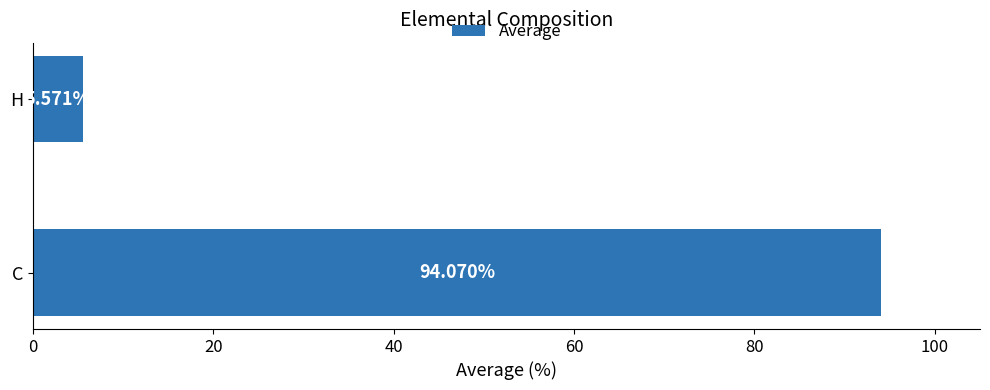

What is the average value?

49.8